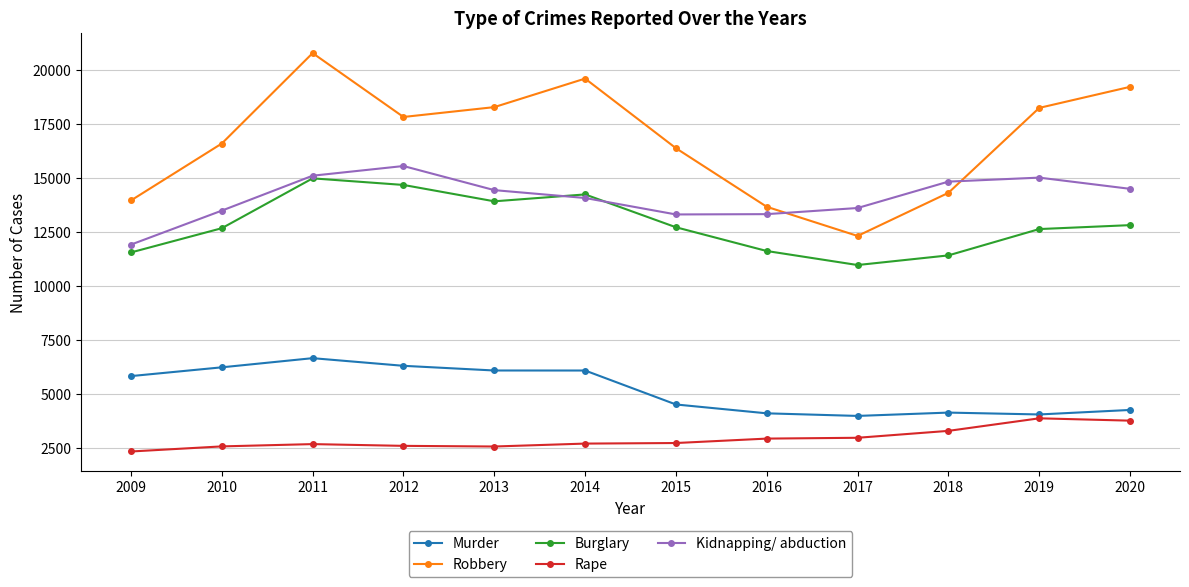

How many lines are shown in the chart?

5